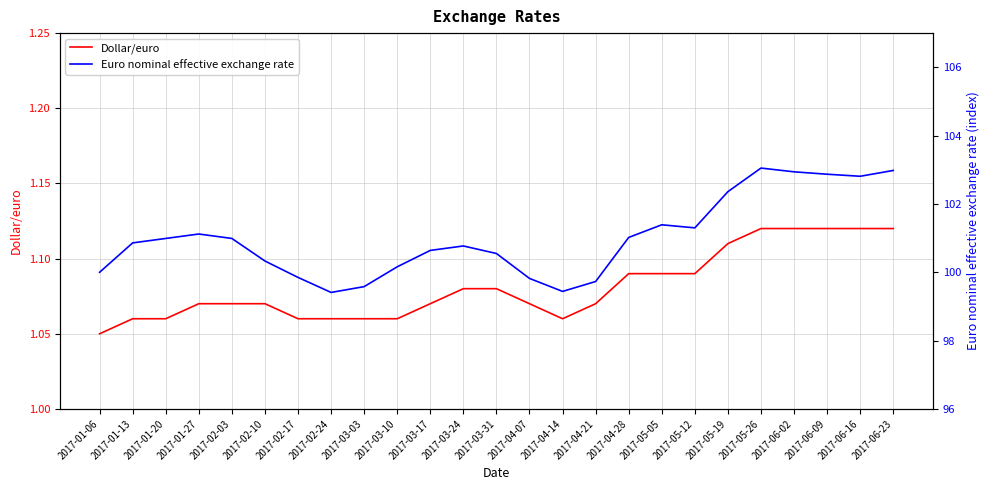

Reading left to right, list all the values displayed in this chart.

Dollar/euro: 2017-01-06=1.1	2017-01-13=1.1	2017-01-20=1.1	2017-01-27=1.1	2017-02-03=1.1	2017-02-10=1.1	2017-02-17=1.1	2017-02-24=1.1	2017-03-03=1.1	2017-03-10=1.1	2017-03-17=1.1	2017-03-24=1.1	2017-03-31=1.1	2017-04-07=1.1	2017-04-14=1.1	2017-04-21=1.1	2017-04-28=1.1	2017-05-05=1.1	2017-05-12=1.1	2017-05-19=1.1	2017-05-26=1.1	2017-06-02=1.1	2017-06-09=1.1	2017-06-16=1.1	2017-06-23=1.1
Euro nominal effective exchange rate: 2017-01-06=100.0	2017-01-13=100.9	2017-01-20=101.0	2017-01-27=101.1	2017-02-03=101.0	2017-02-10=100.3	2017-02-17=99.8	2017-02-24=99.4	2017-03-03=99.6	2017-03-10=100.2	2017-03-17=100.6	2017-03-24=100.8	2017-03-31=100.5	2017-04-07=99.8	2017-04-14=99.4	2017-04-21=99.7	2017-04-28=101.0	2017-05-05=101.4	2017-05-12=101.3	2017-05-19=102.4	2017-05-26=103.0	2017-06-02=102.9	2017-06-09=102.9	2017-06-16=102.8	2017-06-23=103.0